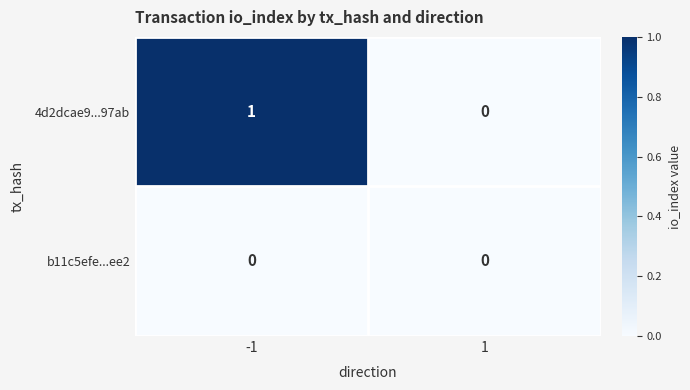

At which category is the sum across all series the highest?

-1